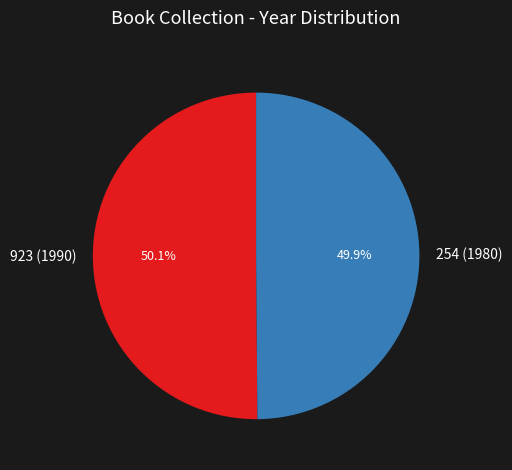

Count the number of slices in the pie.

2